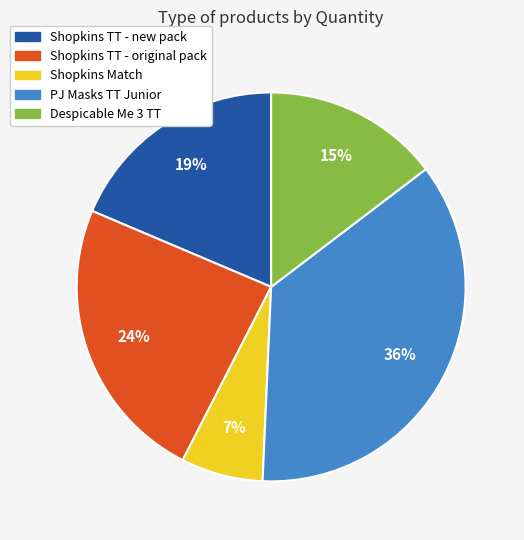

Combined, do Shopkins TT - new pack and Despicable Me 3 TT account for over 50%?

No